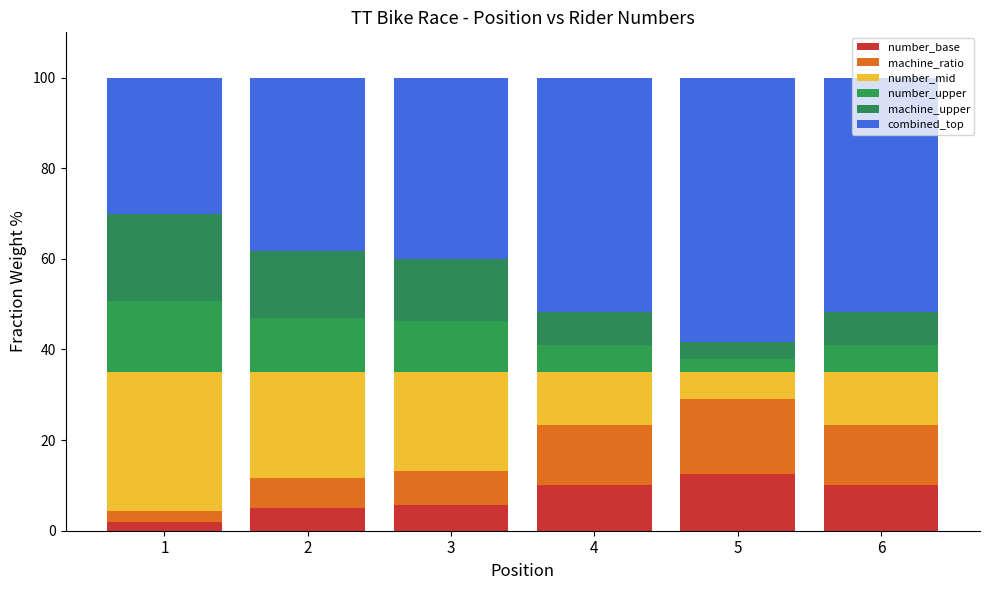

How many bars are there in total?

6